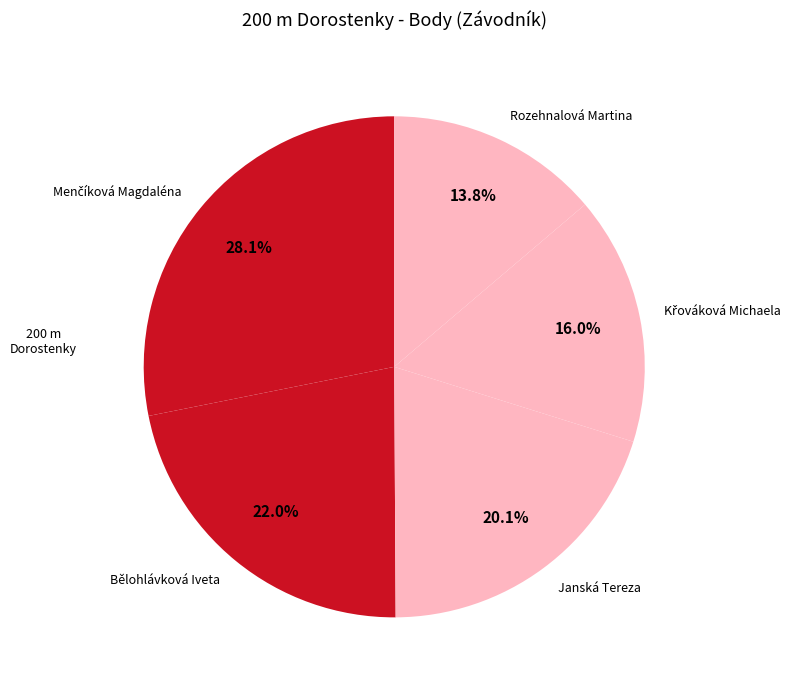

What is the smallest slice in the pie chart?

Rozehnalová Martina